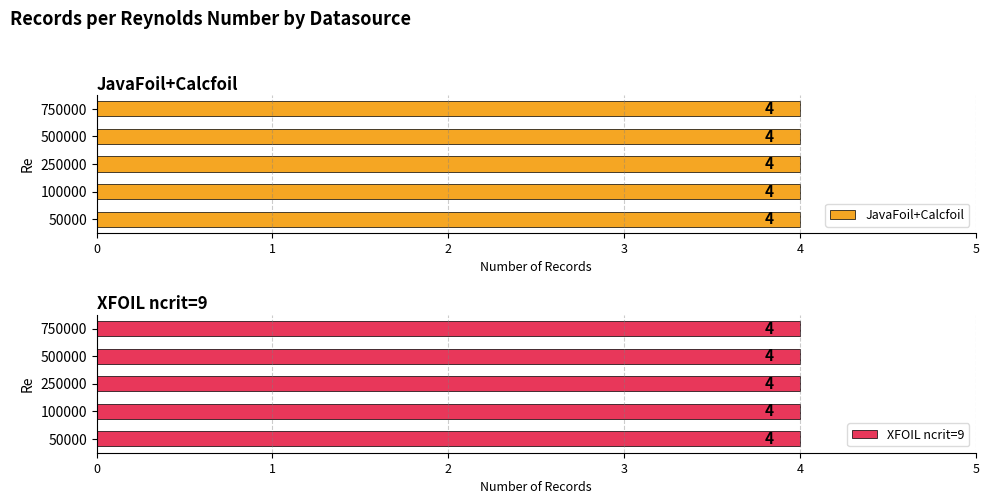

What are all the series names shown in the legend?

JavaFoil+Calcfoil, XFOIL ncrit=9